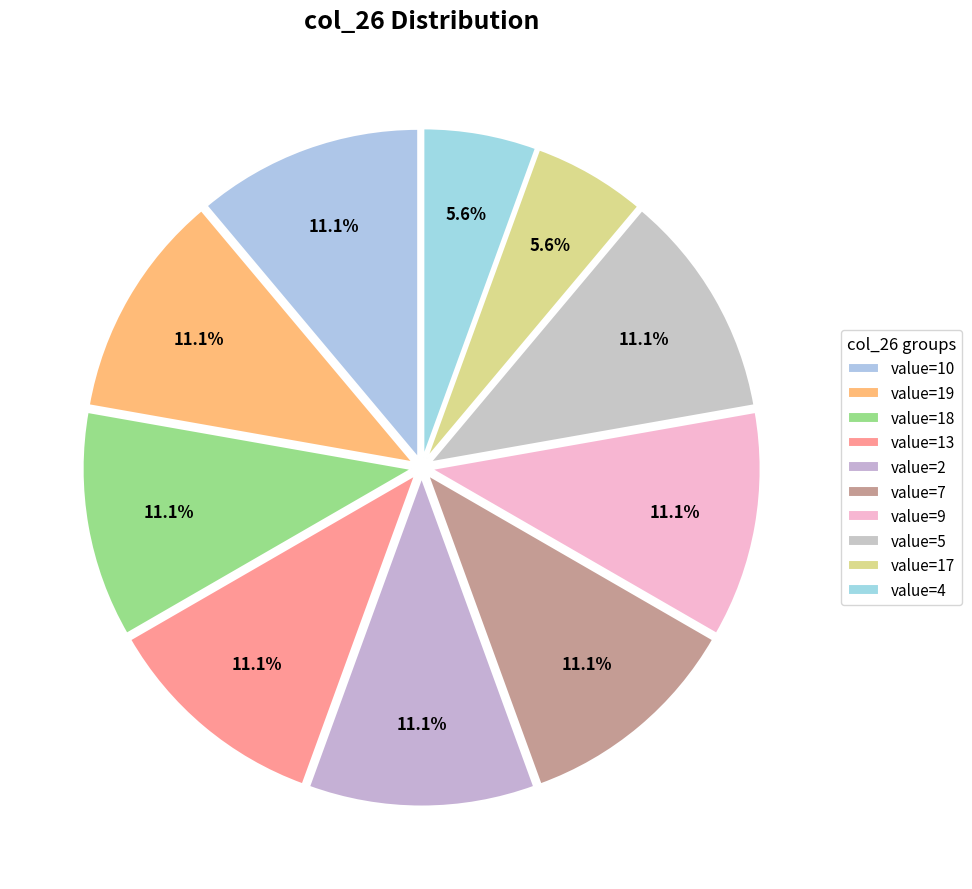

How many slices are in this pie chart?

10